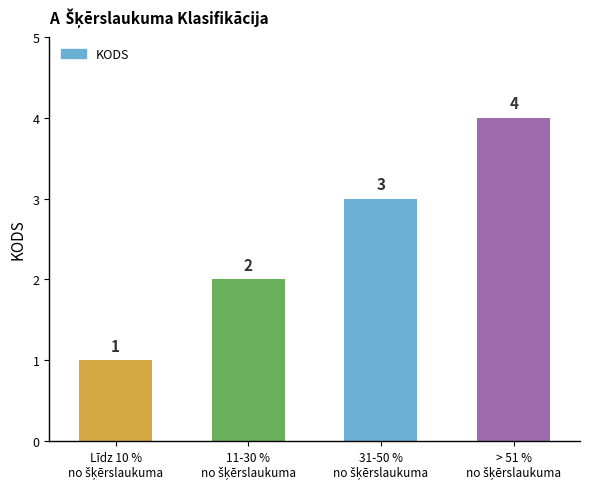

What is the difference between the maximum and minimum values?

3